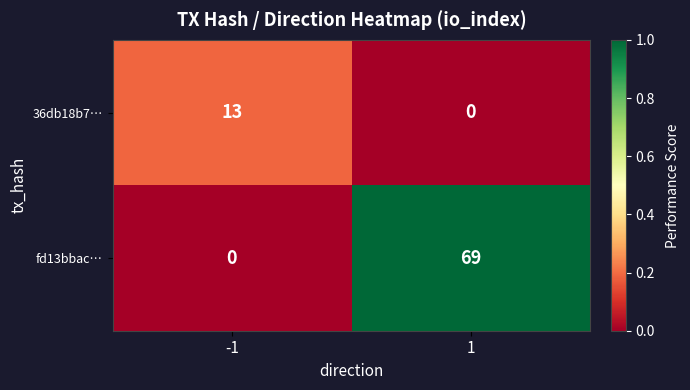

Reading left to right, extract all data points from this chart.

36db18b7…: -1=13	1=0
fd13bbac…: -1=0	1=69